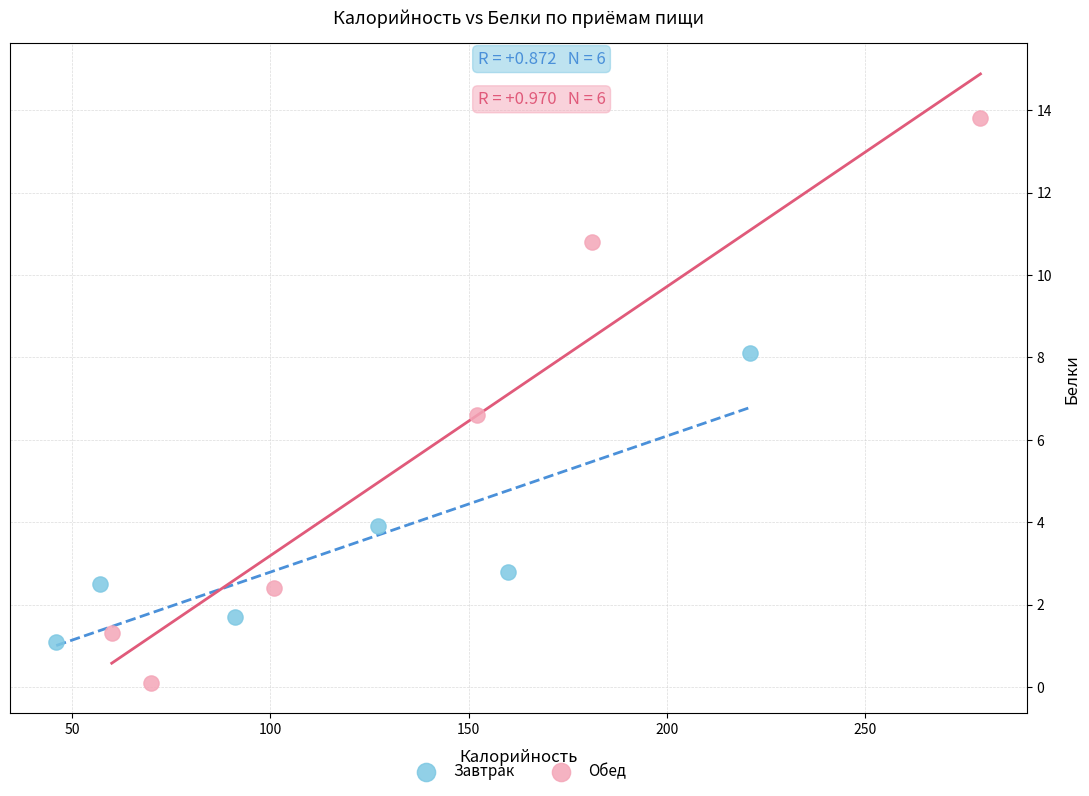

Which series reaches the minimum Y coordinate?

Обед